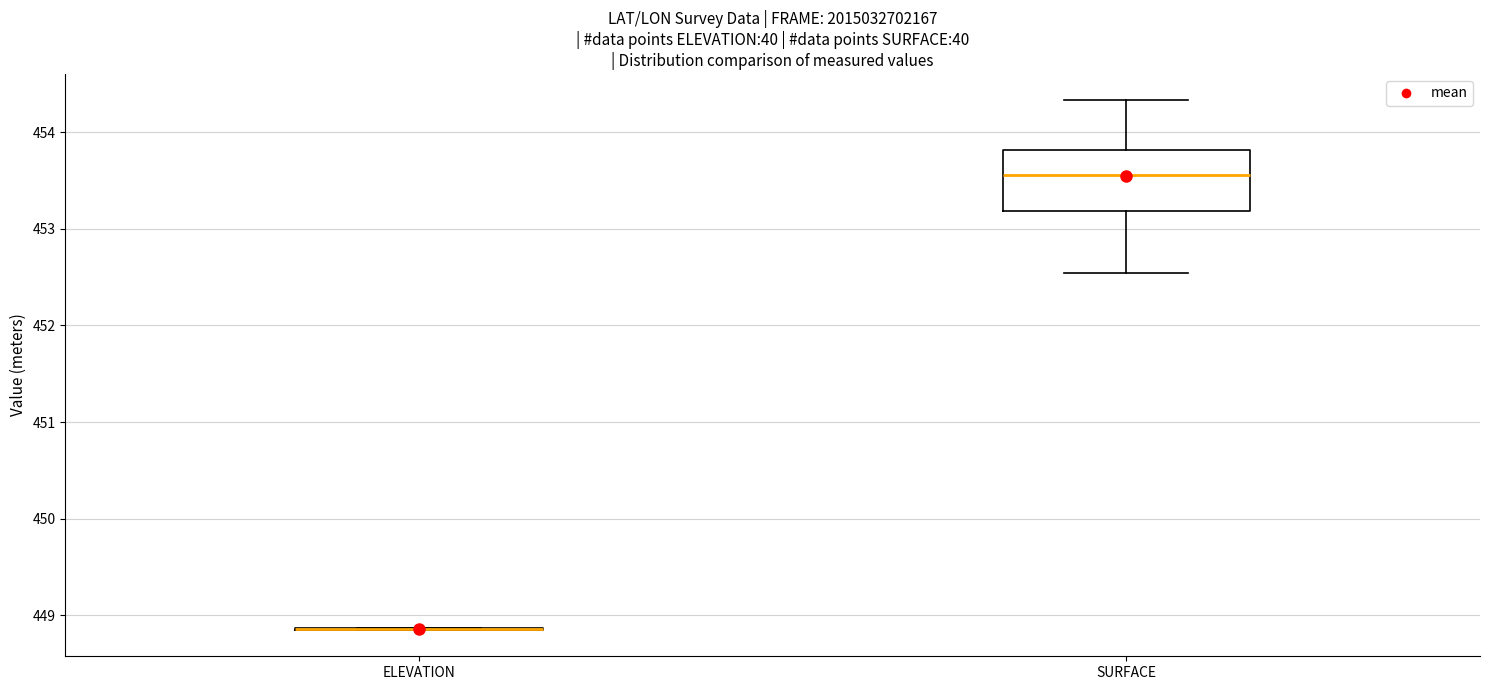

Reading left to right, transcribe this box plot: for each box, give where its median line is, the range the box spans, and where its two whiskers end, as read against the y-axis. The values are not printed on the chart, so give them approximately, as read against the axis.

ELEVATION: box collapsed to a line at 448.9, whiskers 448.8 to 448.9
SURFACE: median 453.6, box 453.2 to 453.8, whiskers 452.5 to 454.3